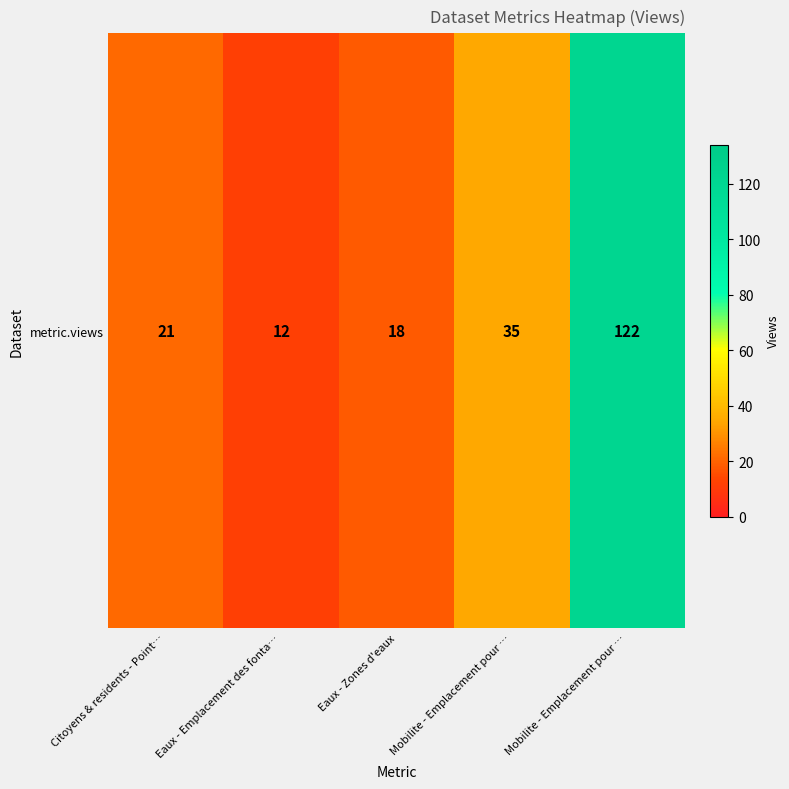

The chart shows a value of 12 at Eaux - Zones d'eaux. True or false?

False